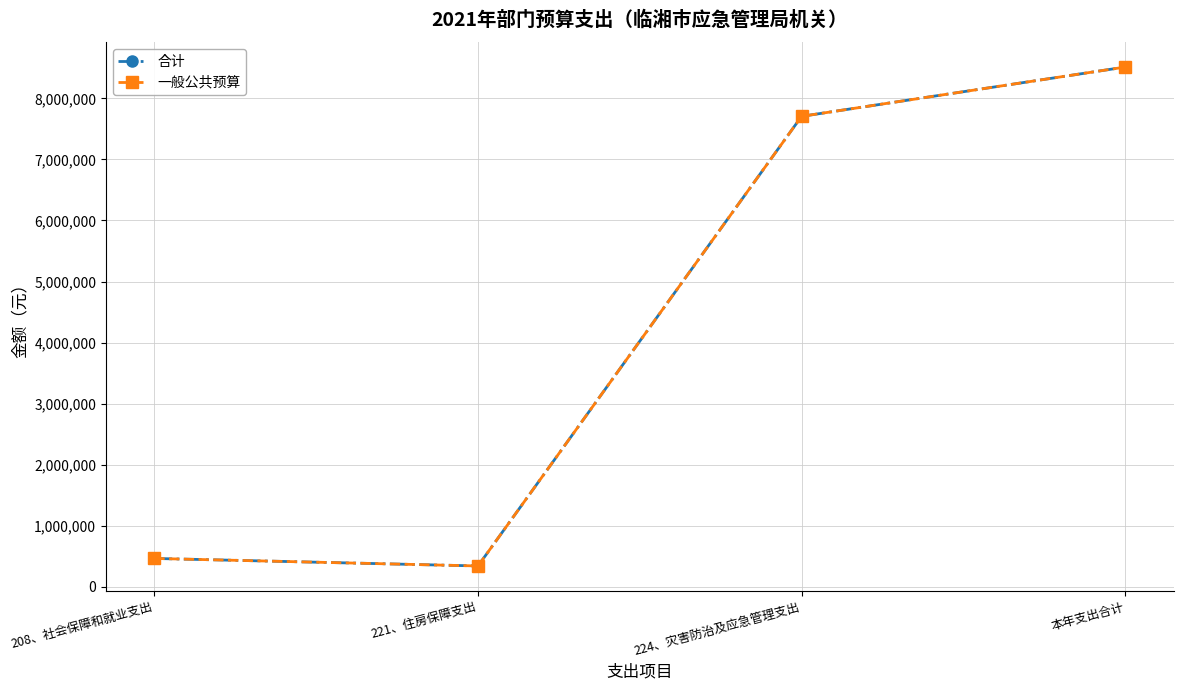

What is the value of the 合计 point at the 3rd from the left?

7705480.2